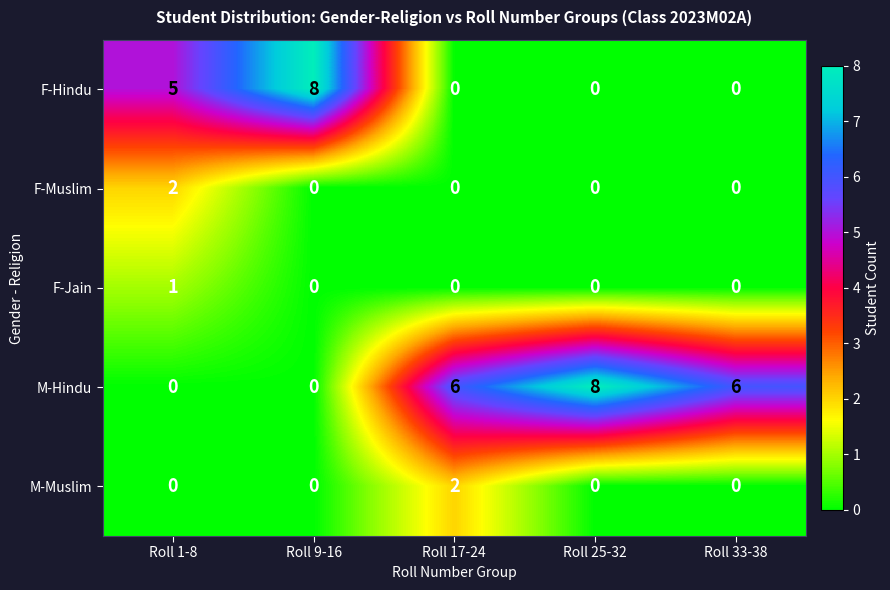

The value of M-Muslim at Roll 33-38 is 1. True or false?

False